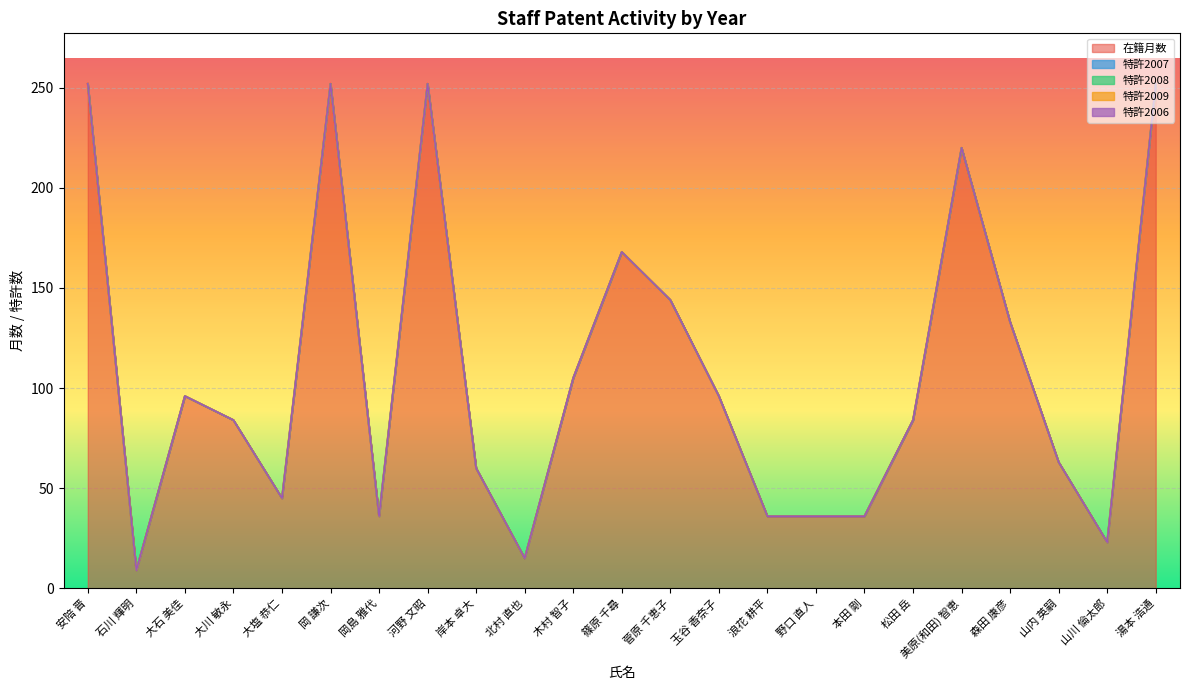

Reading left to right, list all the values displayed in this chart.

在籍月数: 252	9	96	84	45	252	36	252	60	15	105	168	144	96	36	36	36	84	220	133	63	23	252
特許2007: 0	0	0	0	0	0	0	0	0	0	0	0	0	0	0	0	0	0	0	0	0	0	0
特許2008: 0	0	0	0	0	0	0	0	0	0	0	0	0	0	0	0	0	0	0	0	0	0	0
特許2009: 0	0	0	0	0	0	0	0	0	0	0	0	0	0	0	0	0	0	0	0	0	0	0
特許2006: 0	0	0	0	0	0	0	0	0	0	0	0	0	0	0	0	0	0	0	0	0	0	0